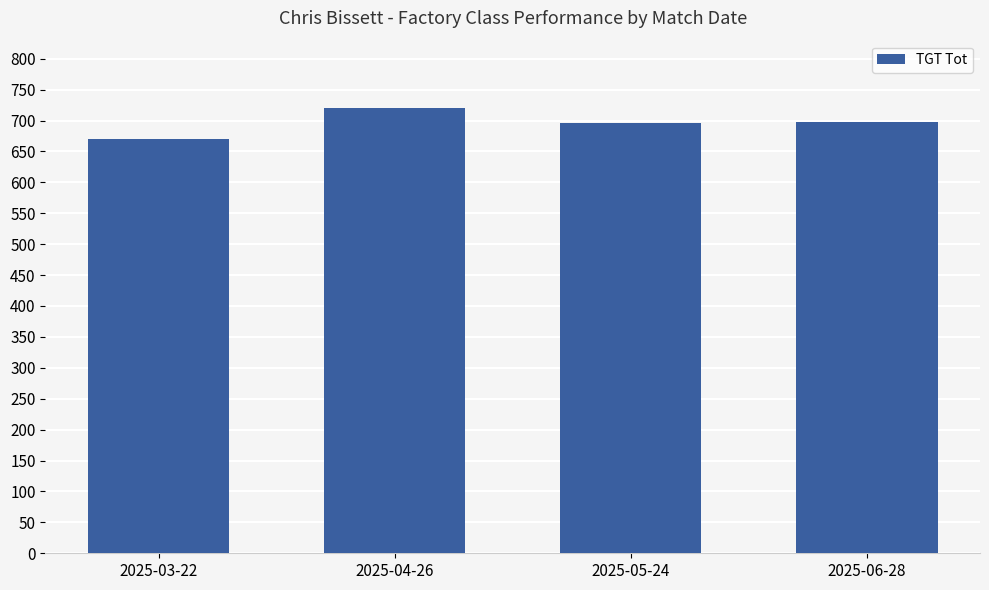

What is the change in value from 2025-04-26 to 2025-06-28?

-23.0